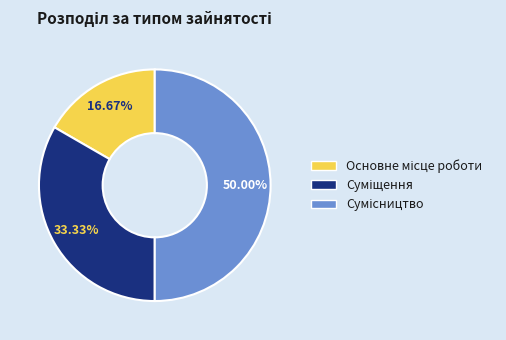

How many segments does this pie chart have?

3